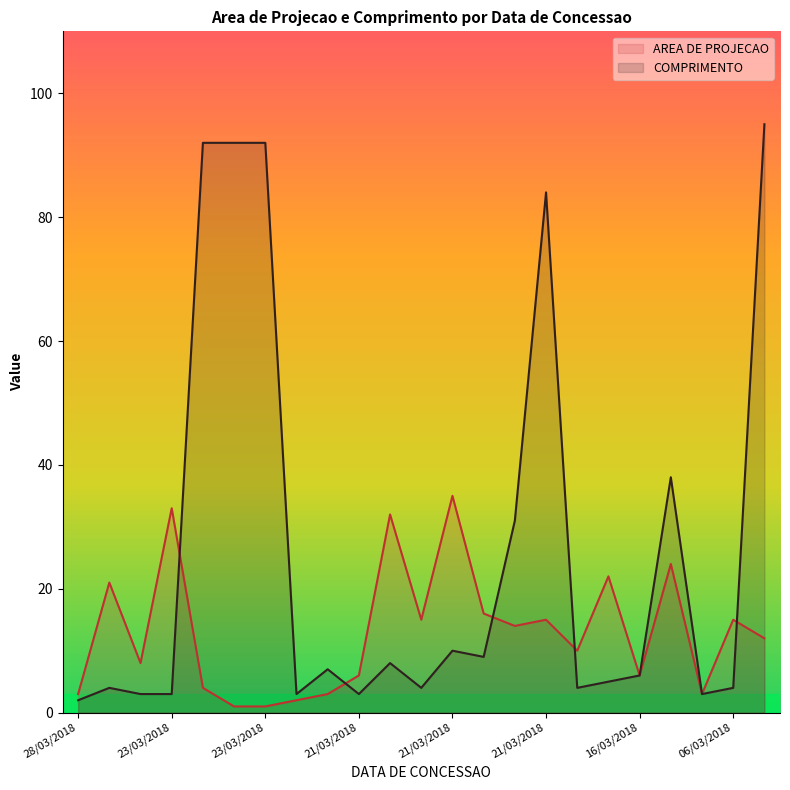

What is the sum of all AREA DE PROJECAO values?

301